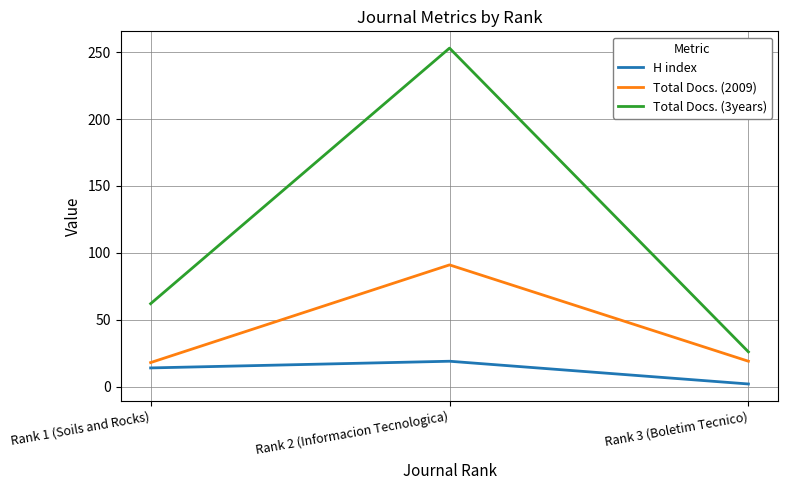

What are all the series names shown in the legend?

H index, Total Docs. (2009), Total Docs. (3years)